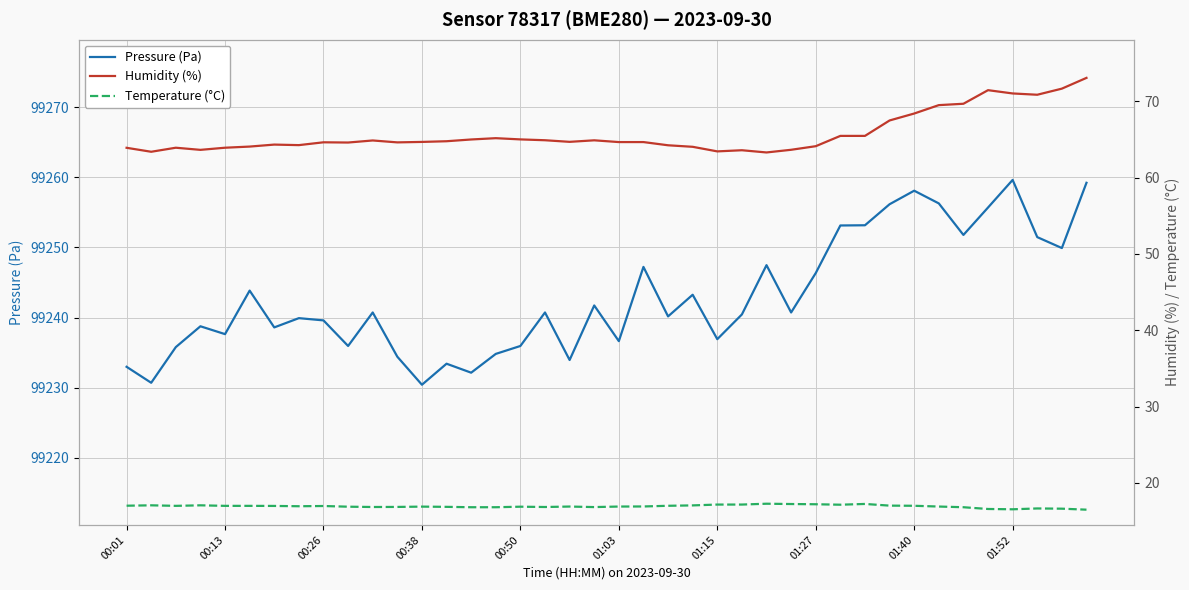

What is the lowest value of the Pressure (Pa) series?

99230.4